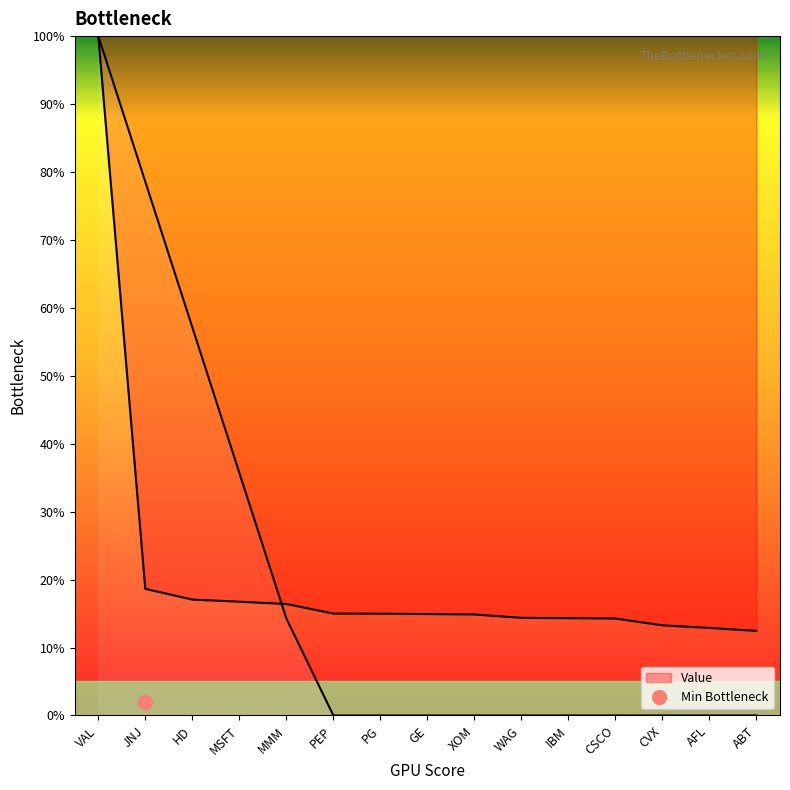

Read the value at WAG.

14.4